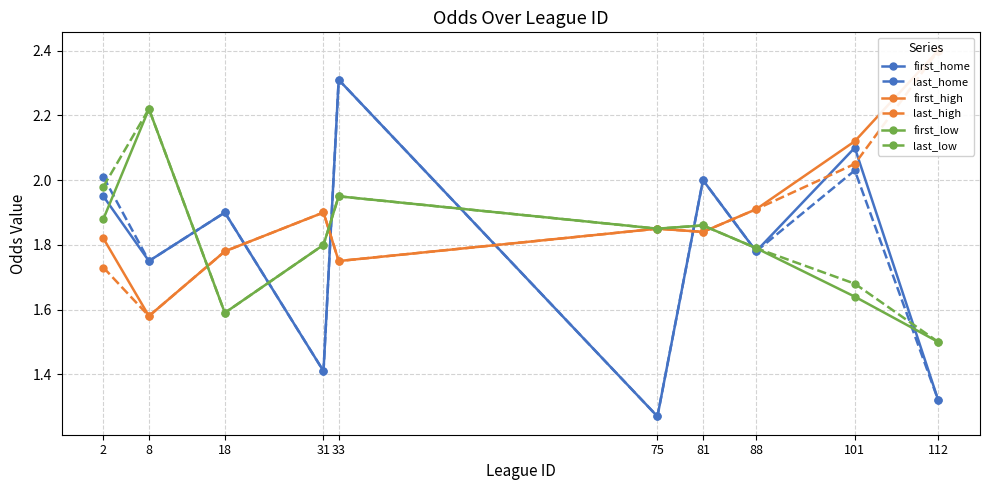

What is the total value across all series at 33?

12.0